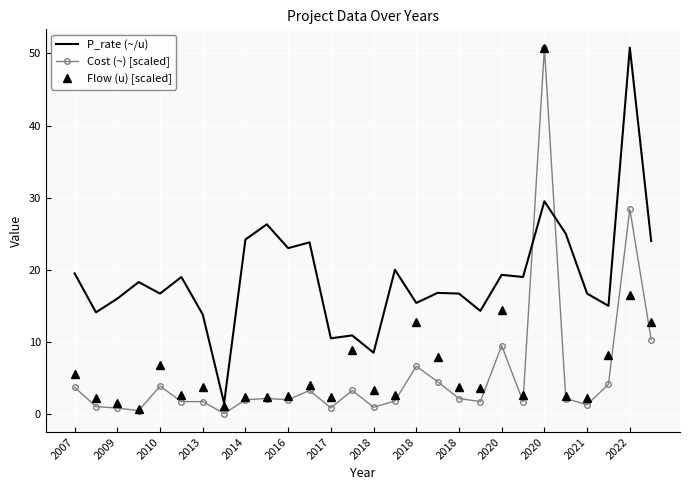

What is the greatest value displayed?

50.8